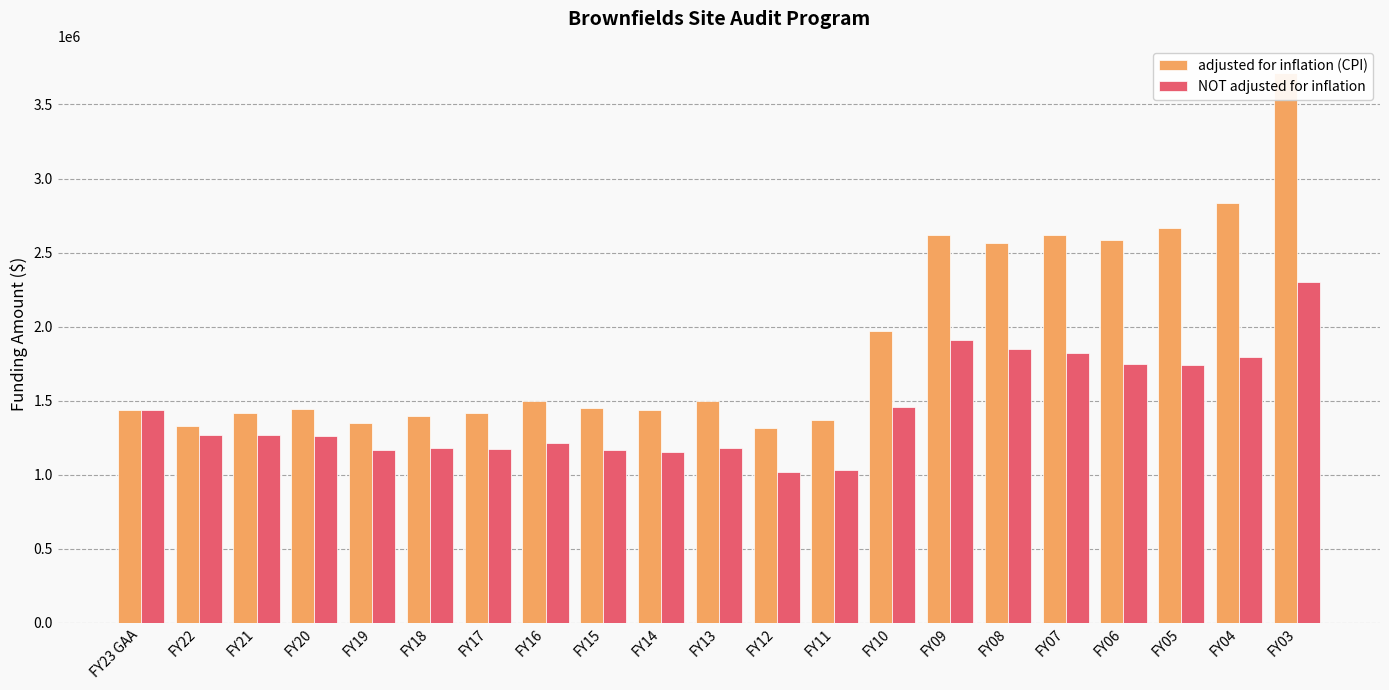

What are all the series names shown in the legend?

adjusted for inflation (CPI), NOT adjusted for inflation